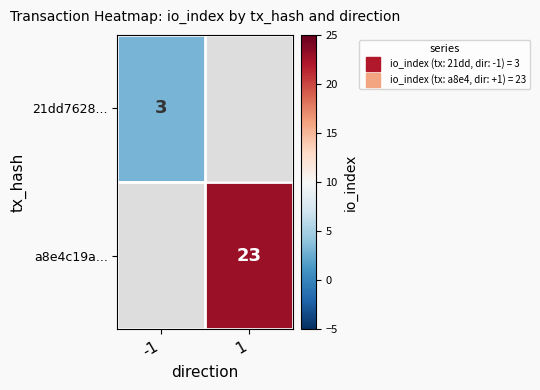

List the series in order of their overall mean, lowest first.

21dd7628..., a8e4c19a...